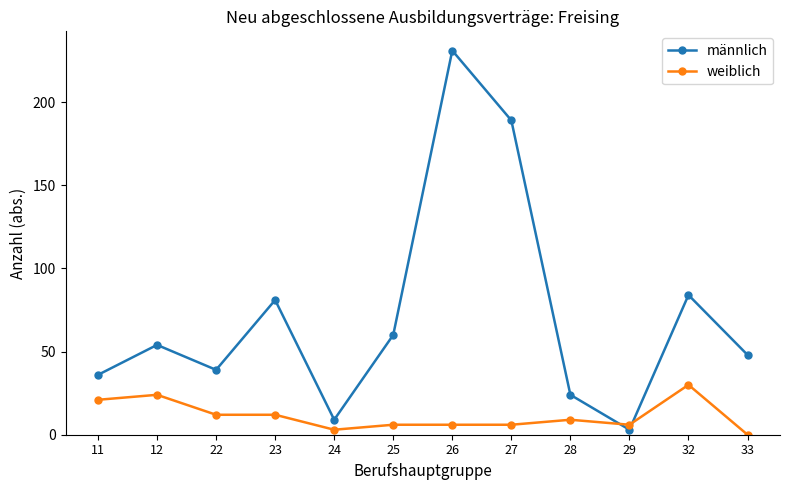

List the series in order of their overall mean, highest first.

männlich, weiblich